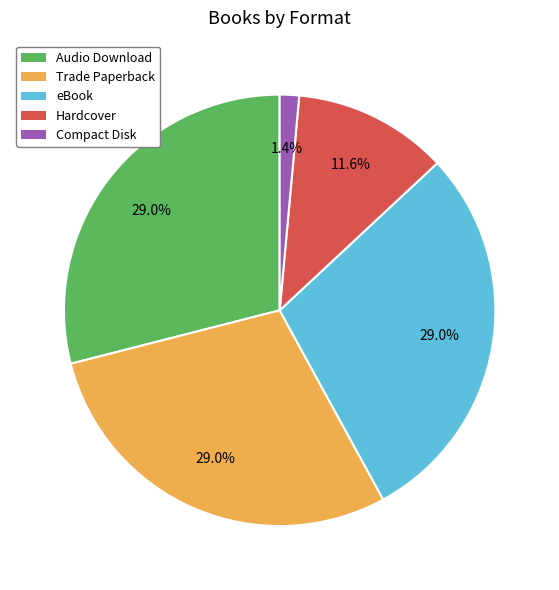

To the nearest percent, what is the difference between the Hardcover and eBook slice percentages?

17%